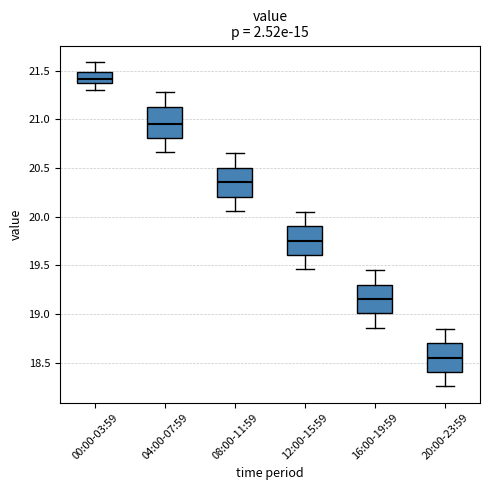

Reading left to right, read every box against the y-axis: the position of its median line, the range the box covers, and the ends of its whiskers. The values are not printed on the chart, so give them approximately, as read against the axis.

00:00-03:59: median 21.40, box 21.35 to 21.50, whiskers 21.30 to 21.60
04:00-07:59: median 20.95, box 20.80 to 21.15, whiskers 20.65 to 21.30
08:00-11:59: median 20.35, box 20.20 to 20.50, whiskers 20.05 to 20.65
12:00-15:59: median 19.75, box 19.60 to 19.90, whiskers 19.45 to 20.05
16:00-19:59: median 19.15, box 19.00 to 19.30, whiskers 18.85 to 19.45
20:00-23:59: median 18.55, box 18.40 to 18.70, whiskers 18.25 to 18.85